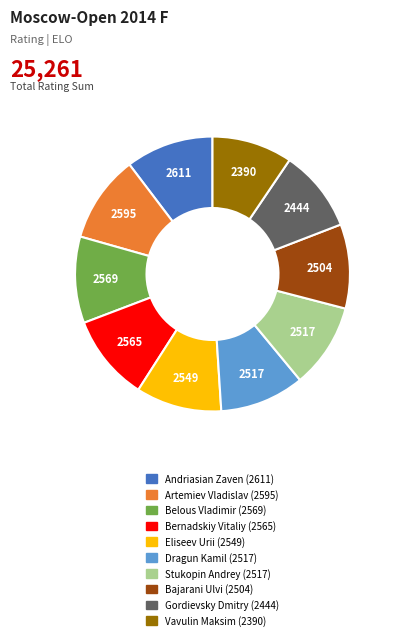

Is Eliseev Urii the majority of the pie?

No